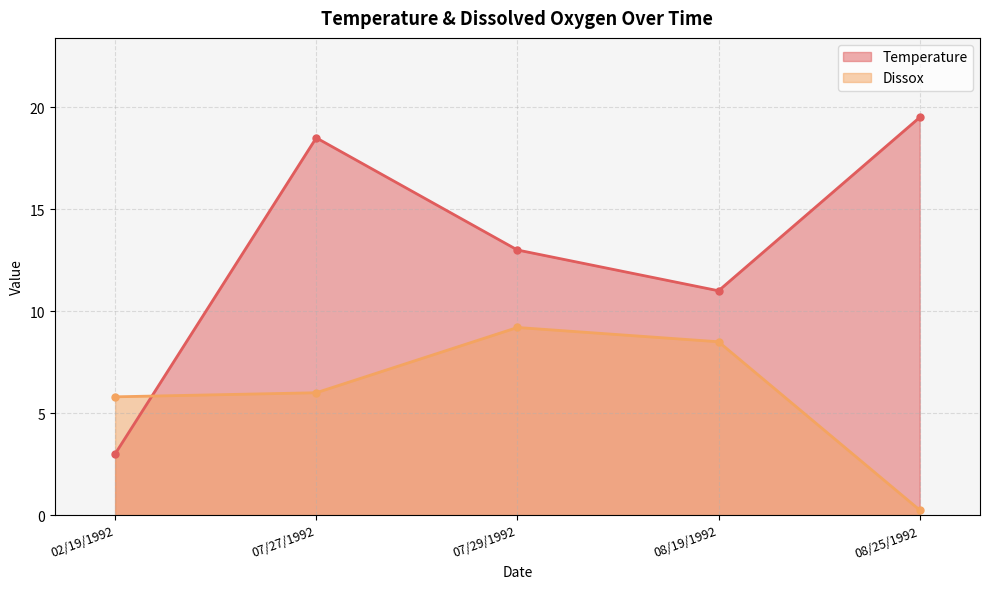

List the series in order of their peak value, lowest first.

Dissox, Temperature